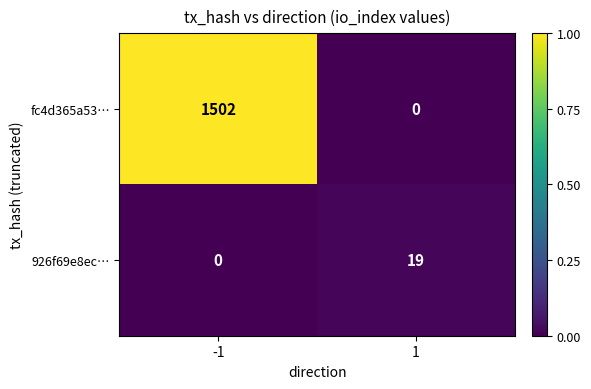

What is the highest value of the fc4d365a53… series?

1502